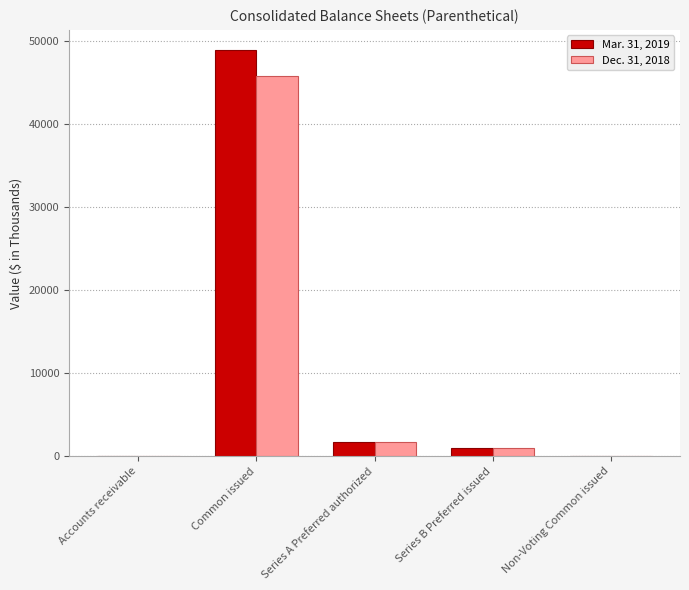

Is the value of Mar. 31, 2019 at Series A Preferred authorized greater than the value of Dec. 31, 2018 at Accounts receivable?

Yes